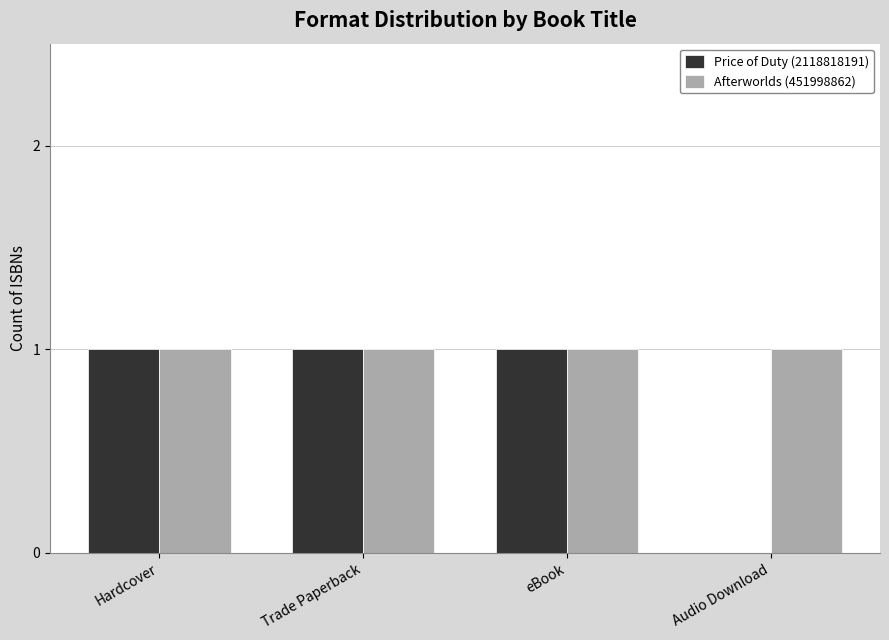

Reading left to right, extract all data points from this chart.

Price of Duty (2118818191): Hardcover=1	Trade Paperback=1	eBook=1	Audio Download=0
Afterworlds (451998862): Hardcover=1	Trade Paperback=1	eBook=1	Audio Download=1